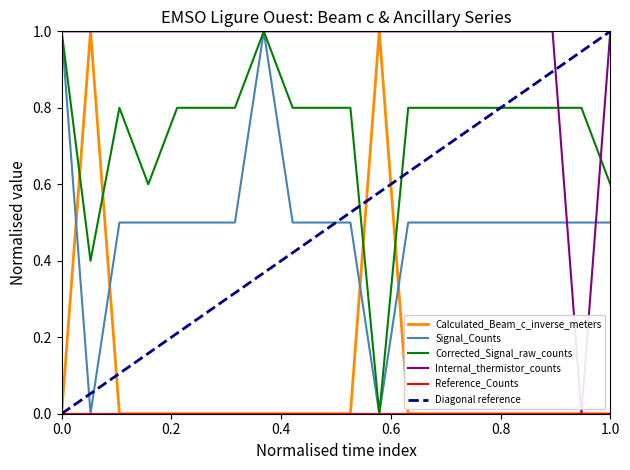

Does the chart display data point markers on the line(s)?

No